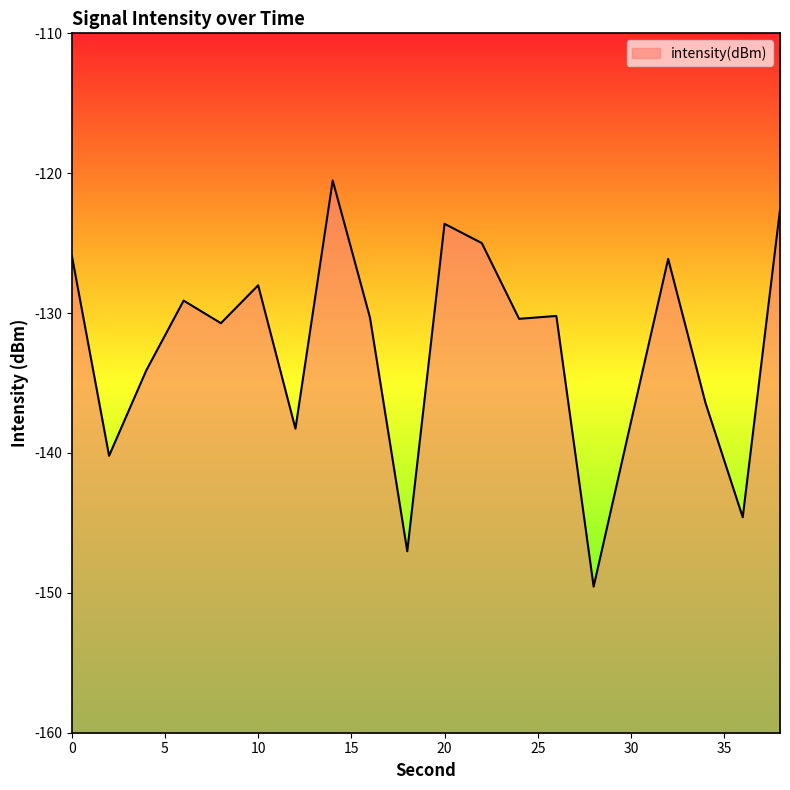

How many lines are shown in the chart?

1